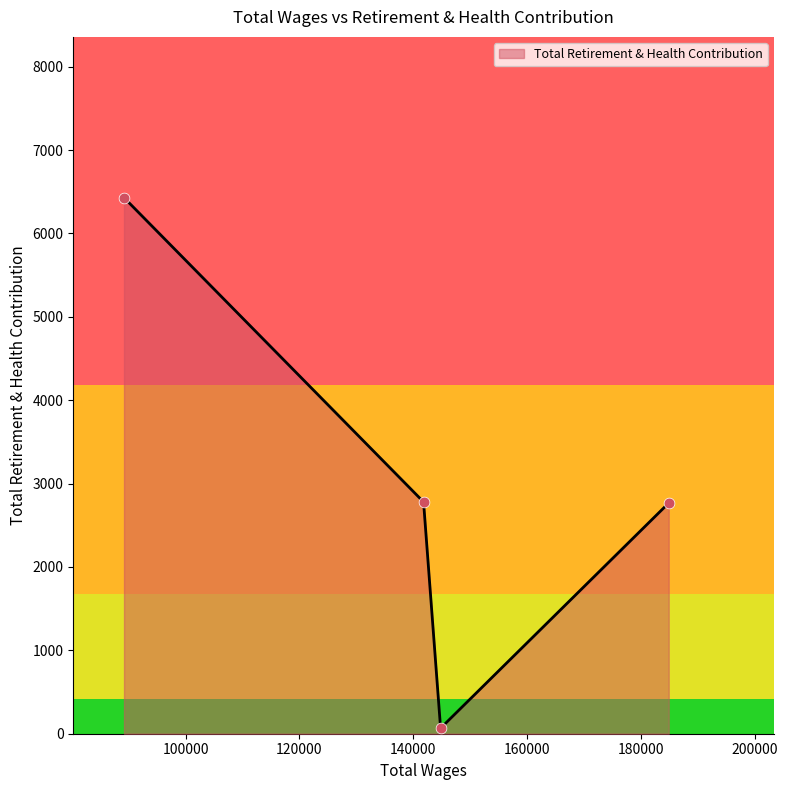

True or false: there are more than 1 points higher than both neighbors.

False